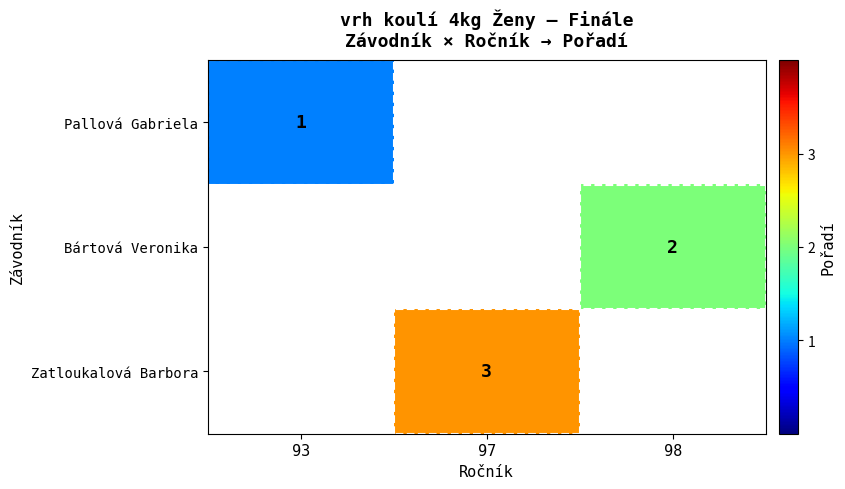

Is the value of Zatloukalová Barbora at 97 greater than the value of Pallová Gabriela at 93?

Yes